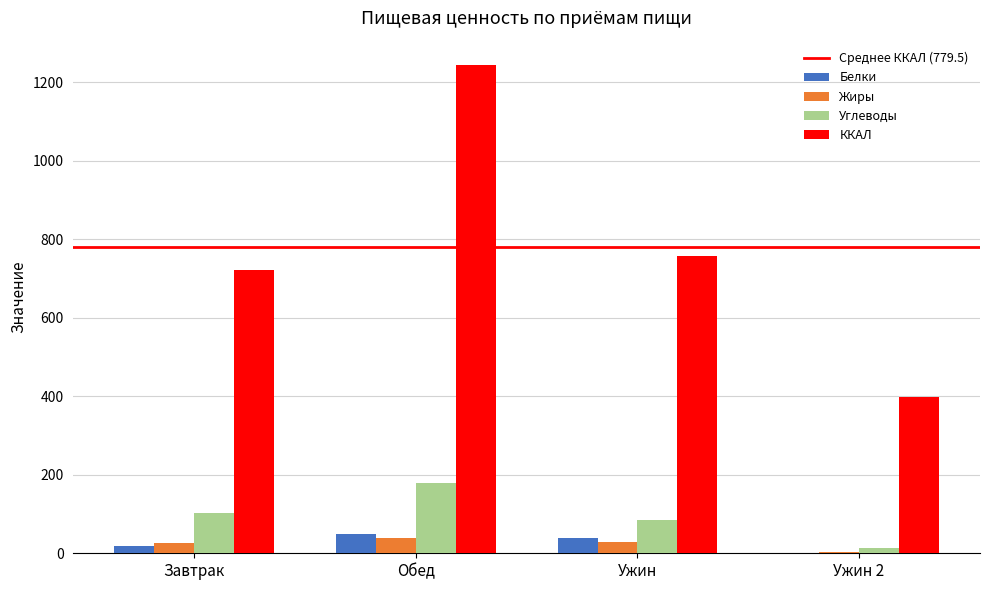

Between Обед and Ужин 2, which series saw the biggest shift?

ККАЛ